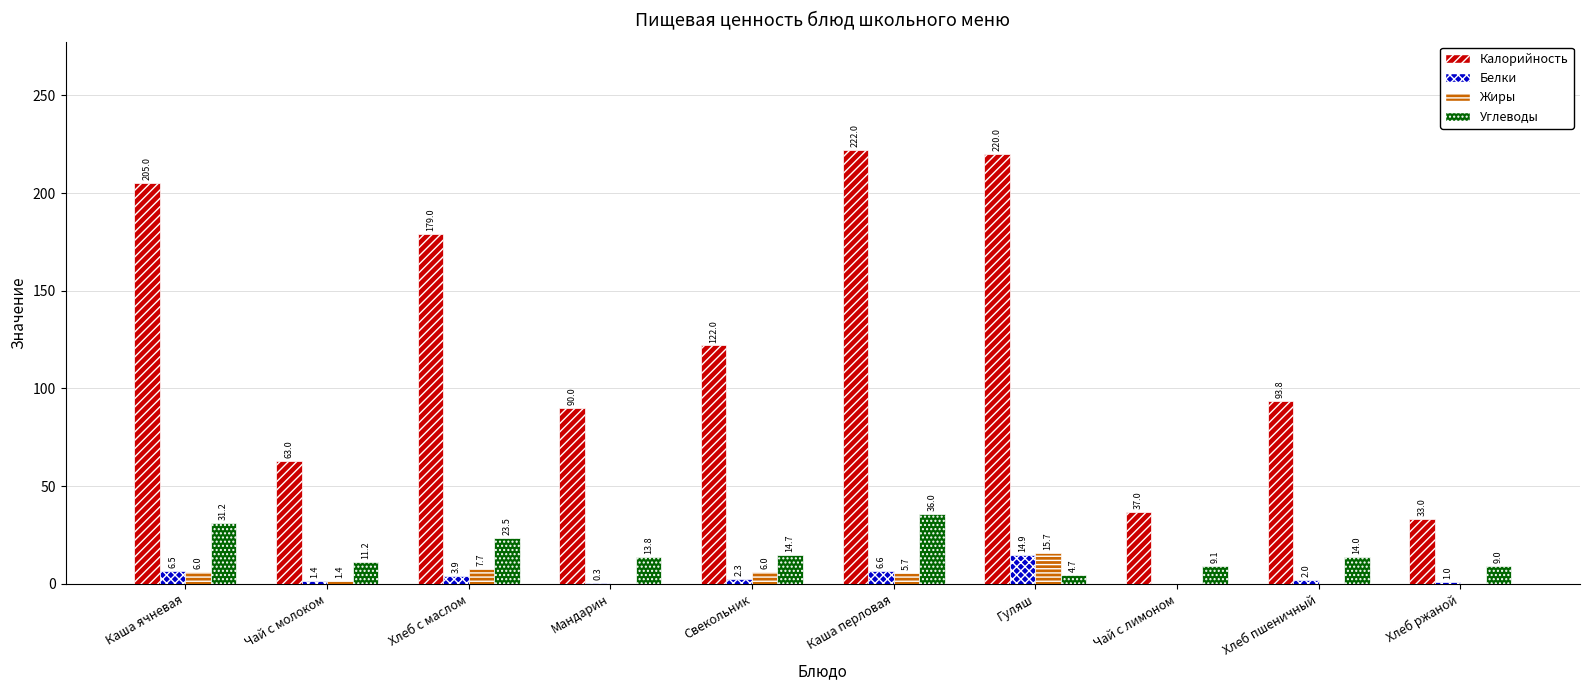

What is the maximum value for Белки?

14.9